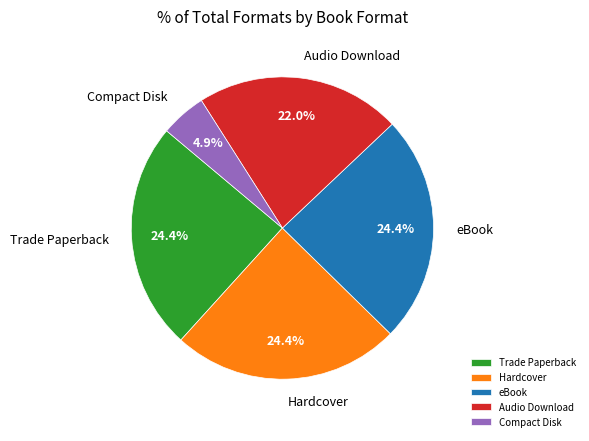

Is it true that eBook is 24% of the pie?

True